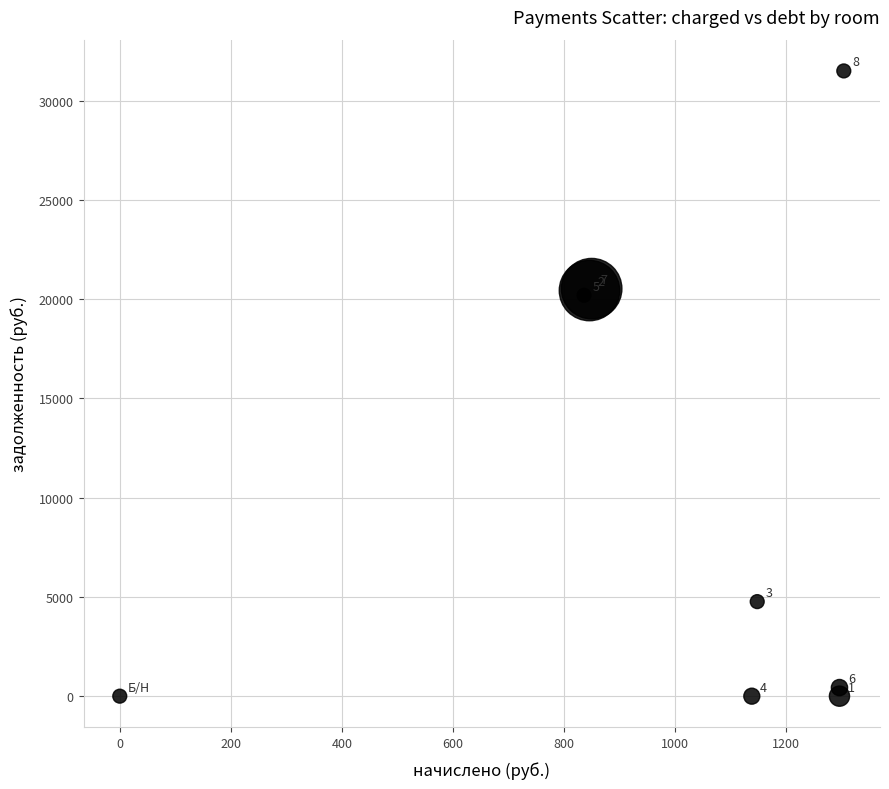

What Y value in the scatter plot is closest to 15750?

20200.7